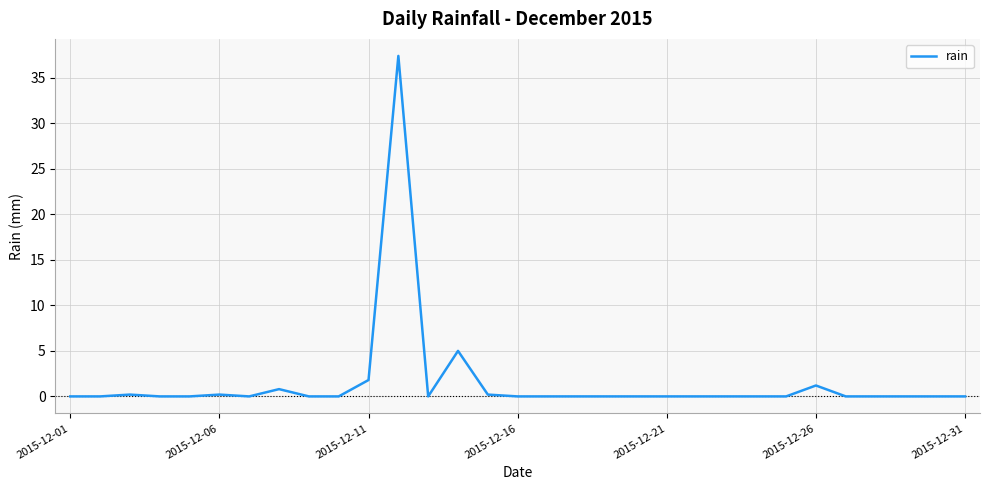

What is the maximum value shown in the chart?

37.4